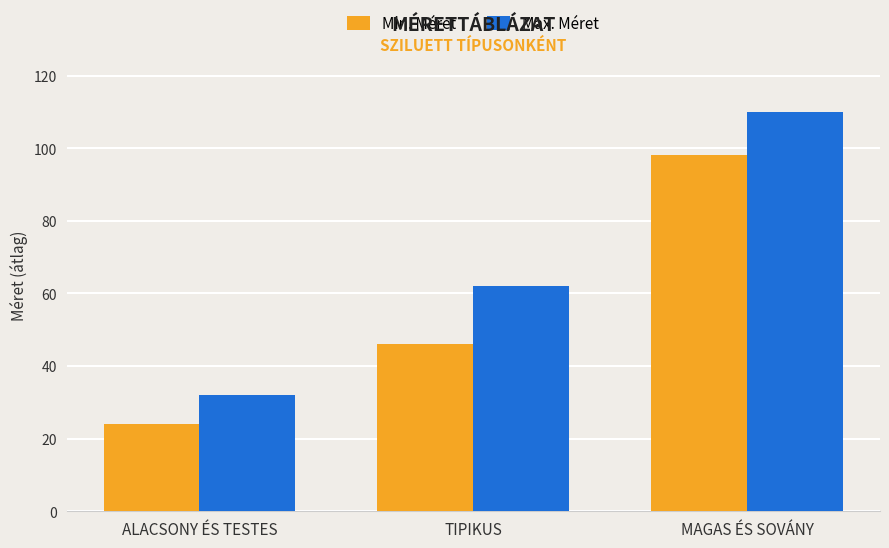

List the series in order of their overall mean, highest first.

Max. Méret, Min. Méret